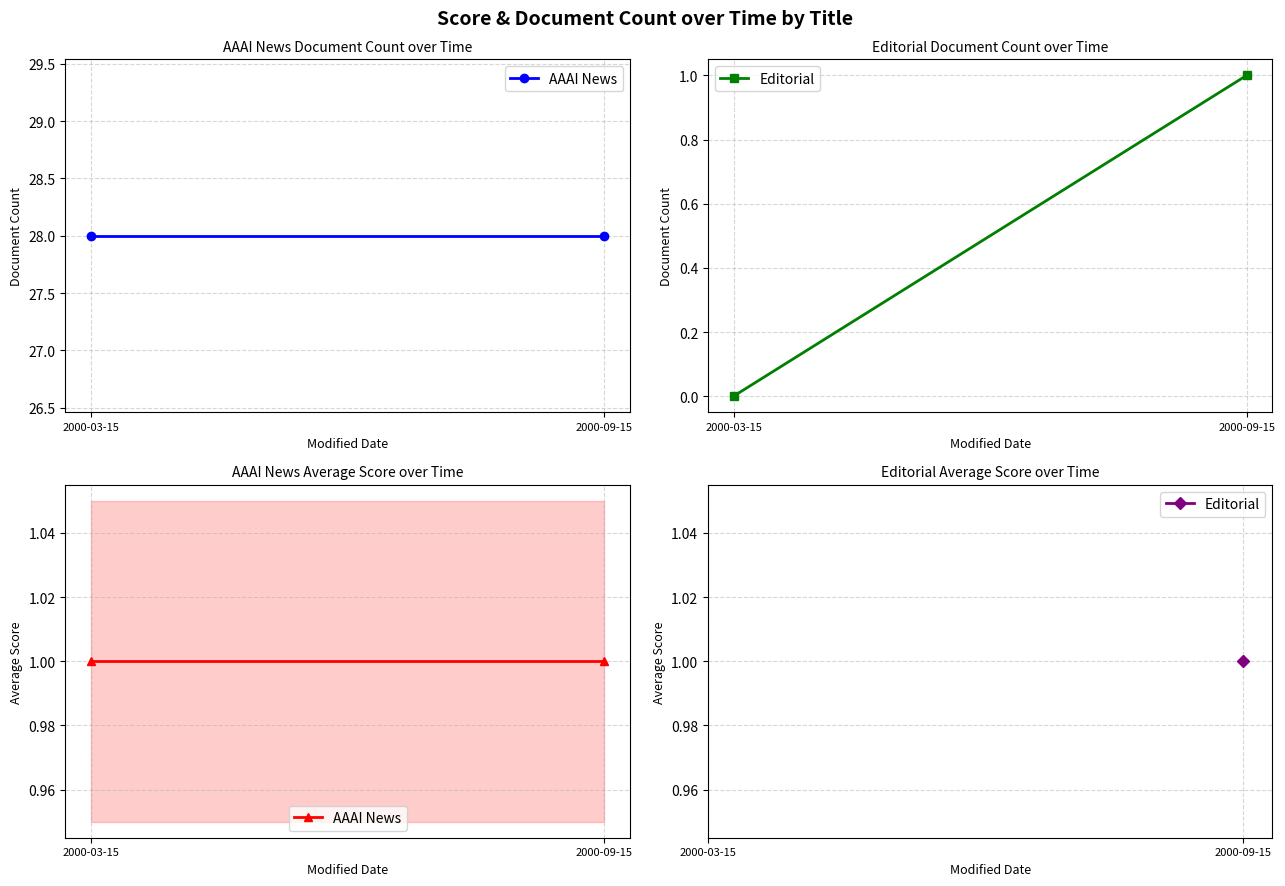

How many categories are shown in the chart?

2